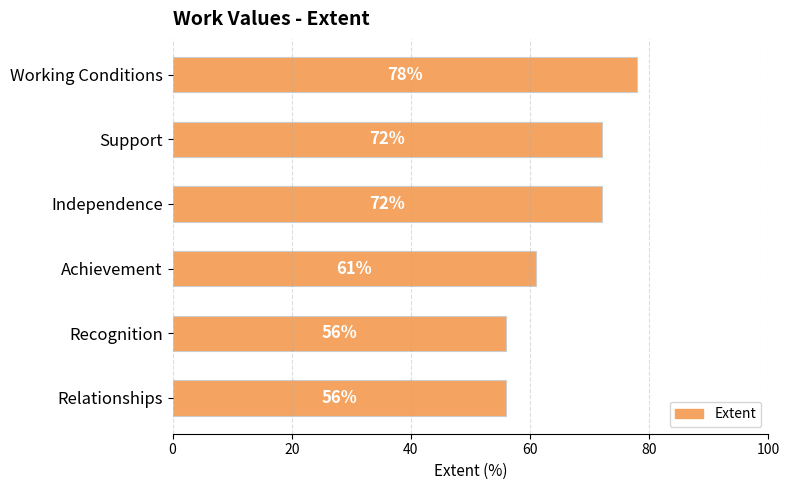

Count the number of data series in this chart.

1